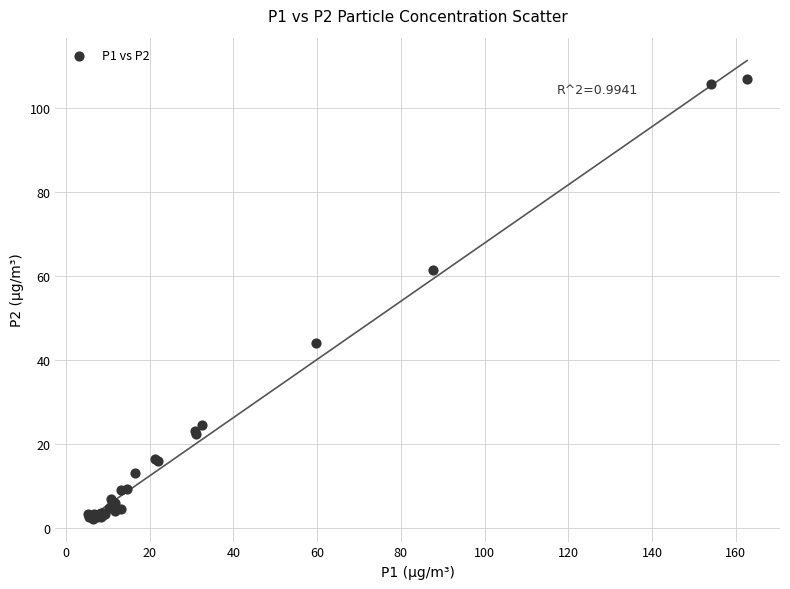

What Y value in the scatter plot is closest to 54?

61.3